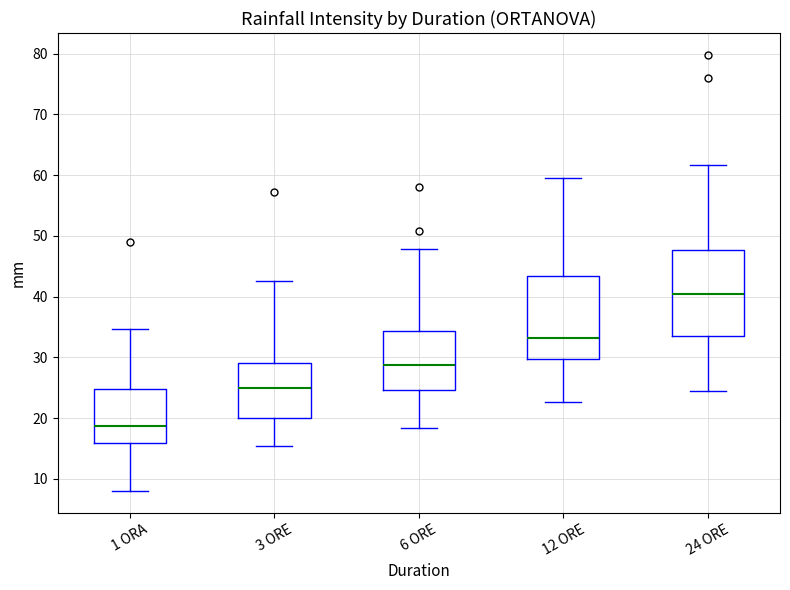

Reading left to right, read every box against the y-axis: the position of its median line, the range the box covers, and the ends of its whiskers. The values are not printed on the chart, so give them approximately, as read against the axis.

1 ORA: median 19, box 16 to 25, whiskers 8 to 35
3 ORE: median 25, box 20 to 29, whiskers 15 to 43
6 ORE: median 29, box 25 to 34, whiskers 18 to 48
12 ORE: median 33, box 30 to 43, whiskers 23 to 60
24 ORE: median 41, box 34 to 48, whiskers 24 to 62